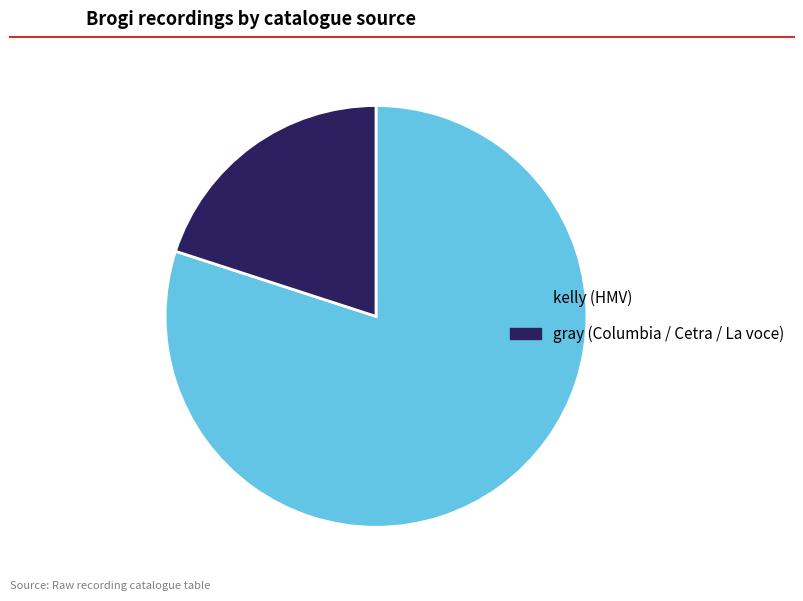

The kelly (HMV) slice represents 80% of the pie. True or false?

True